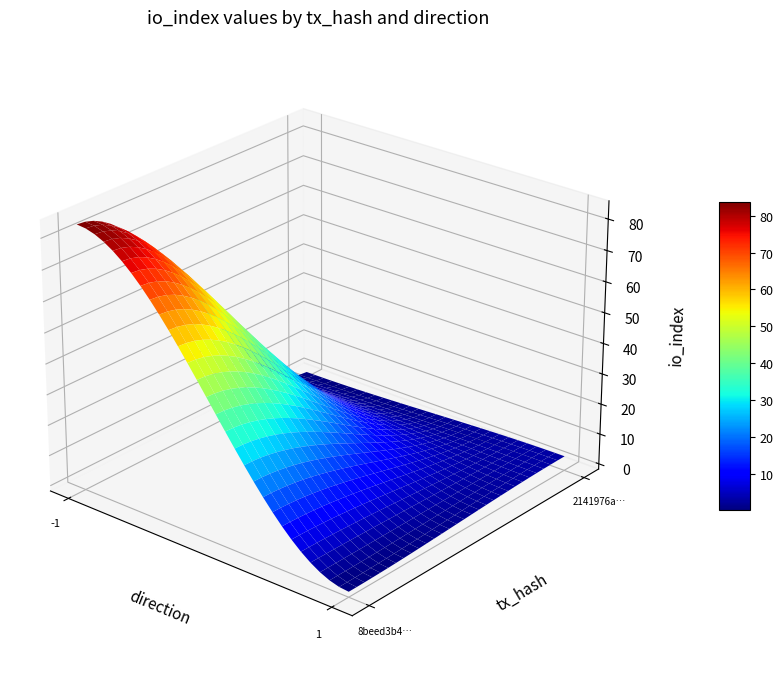

At how many categories does at least one series exceed 23?

1